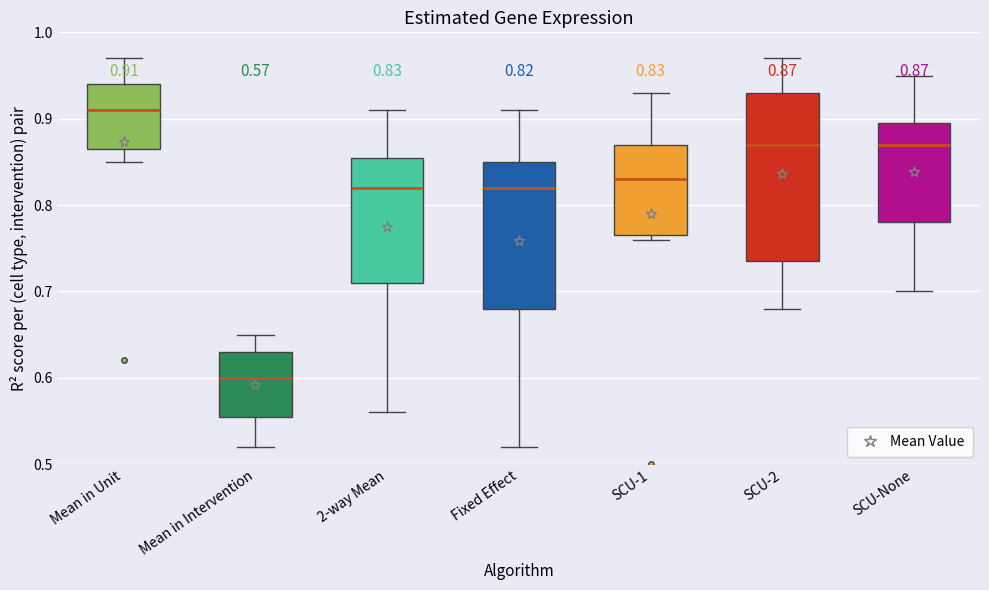

Which box's median line is the lowest?

Mean in Intervention